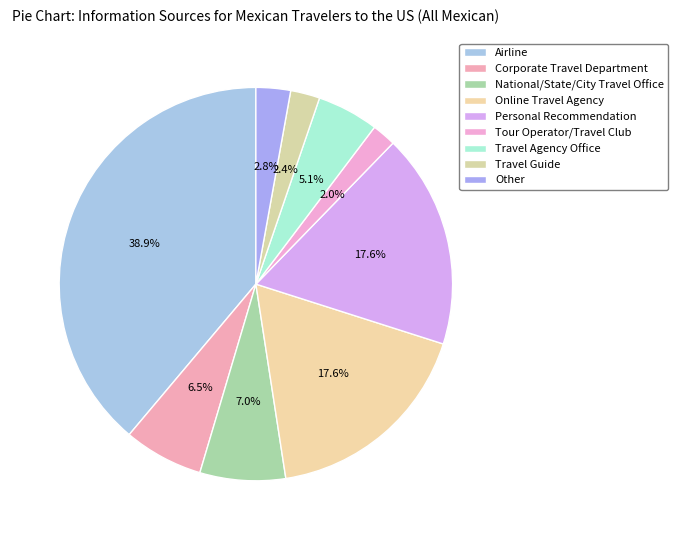

To the nearest percent, what is the average slice percentage?

11%